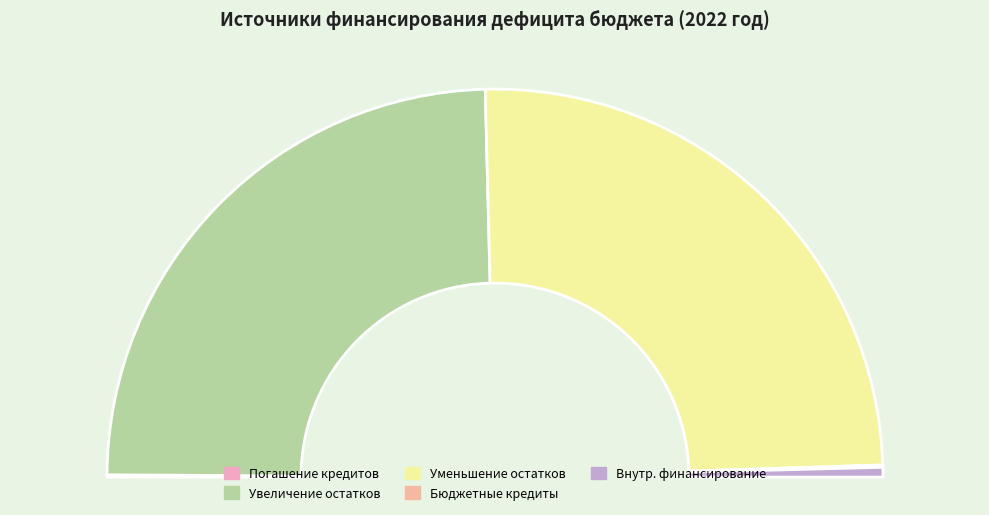

Do Погашение бюджетных кредитов, полученных от других бюджетов and Увеличение остатков средств бюджетов together represent more than half of the pie?

No